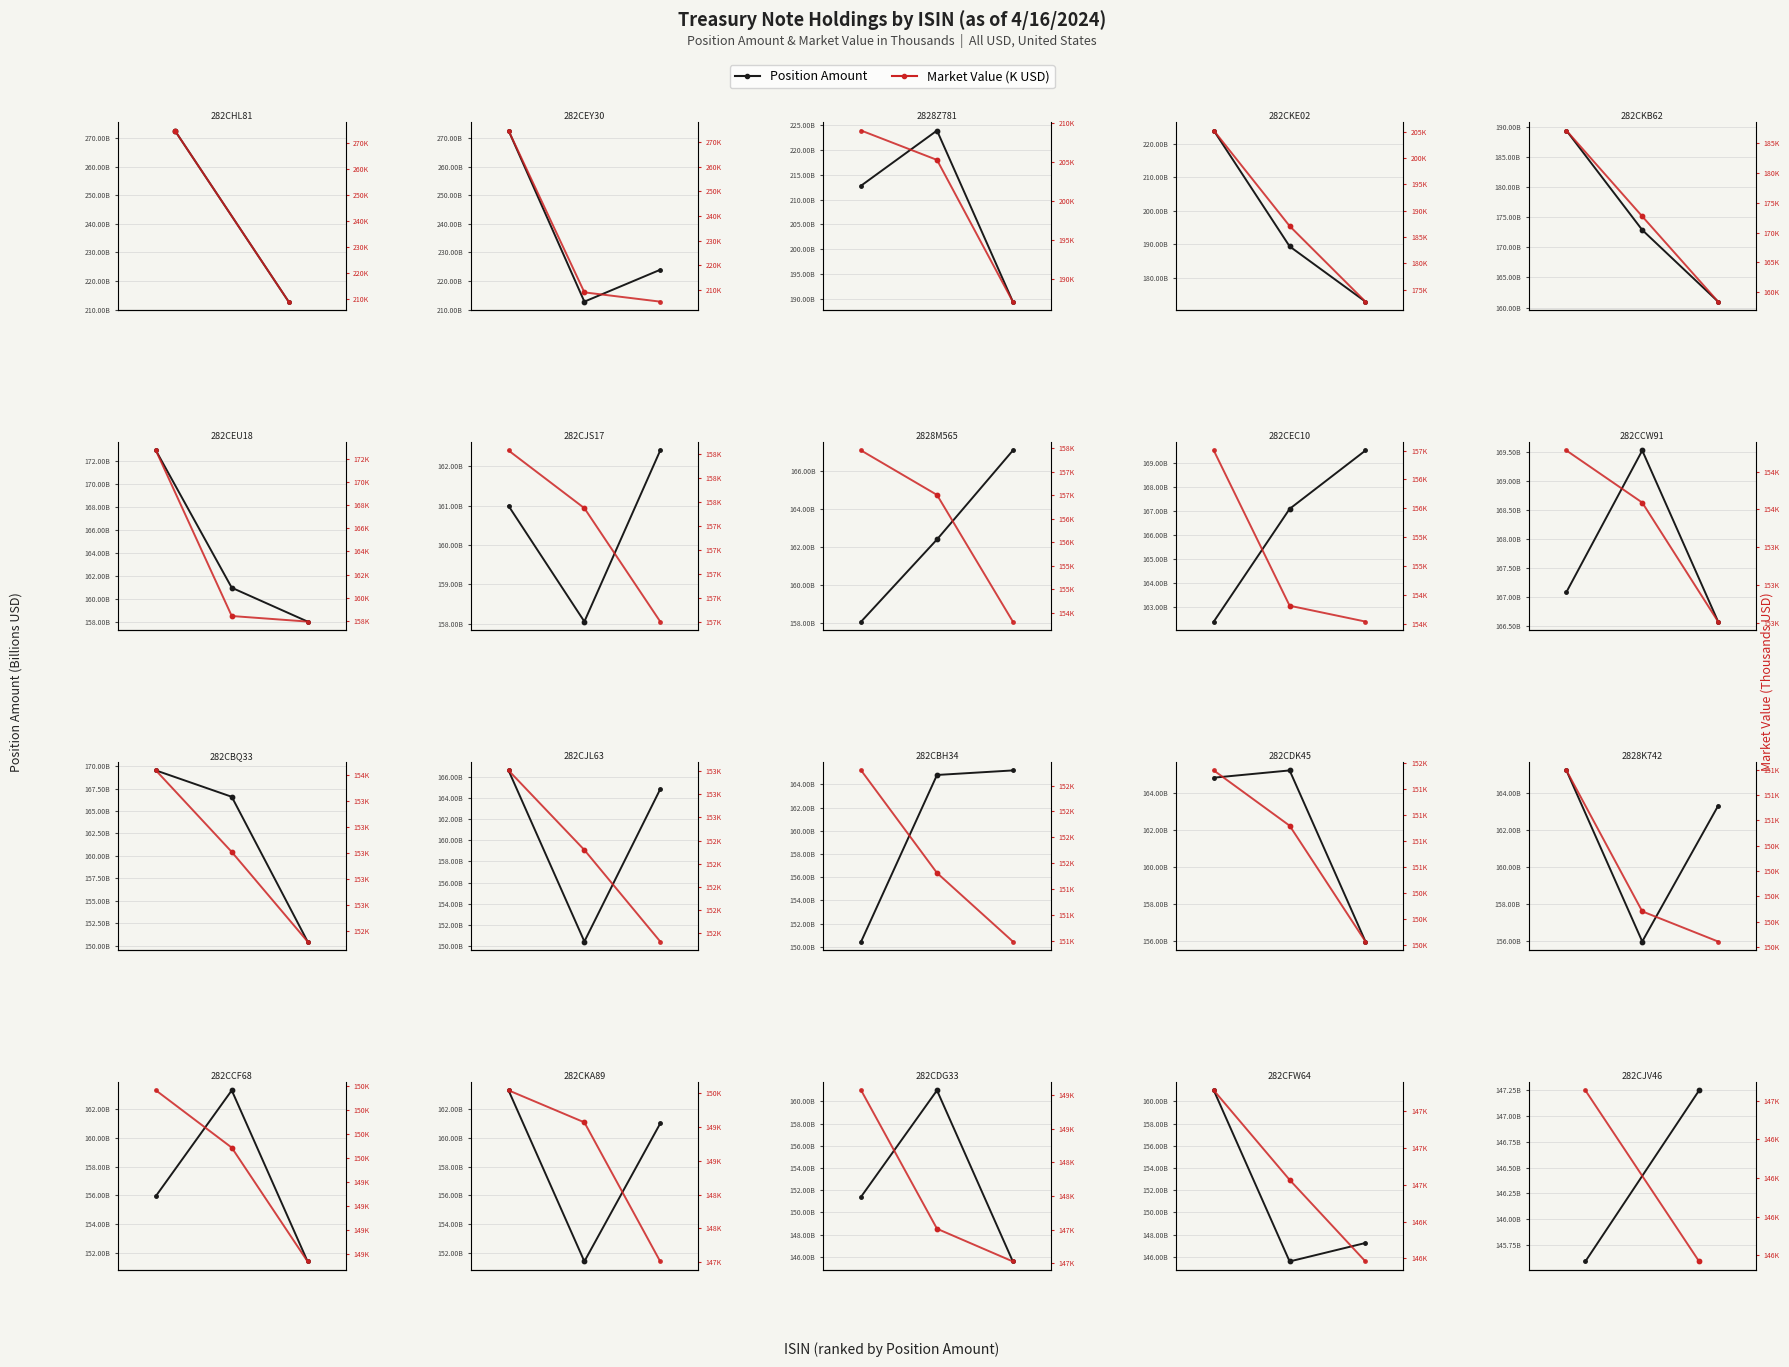

Which series has the largest total across all categories?

Market Value (K USD)